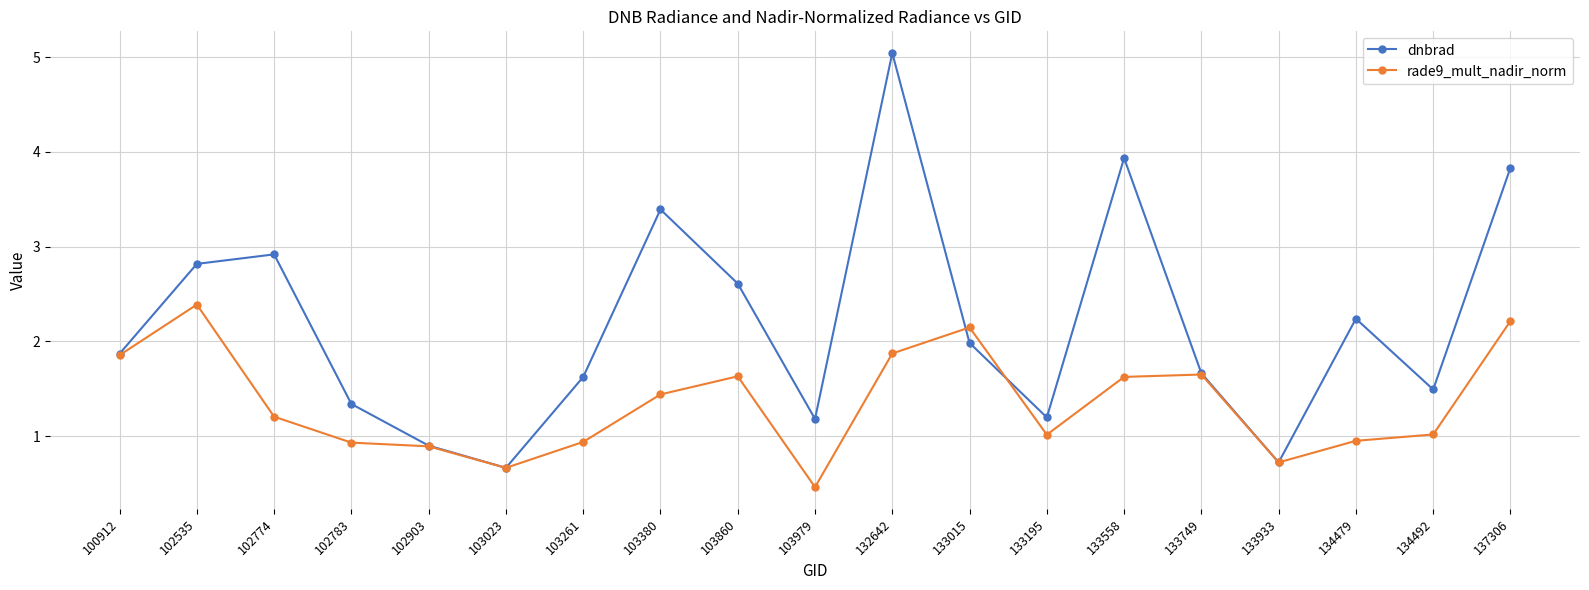

True or false: rade9_mult_nadir_norm has more than 0 points higher than both neighbors.

True